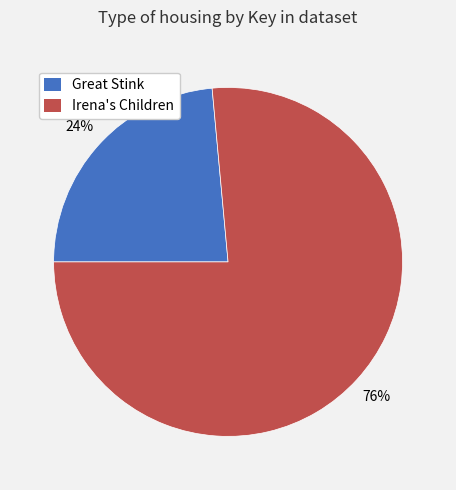

What percentage is the Irena's Children slice, to the nearest percent?

76%